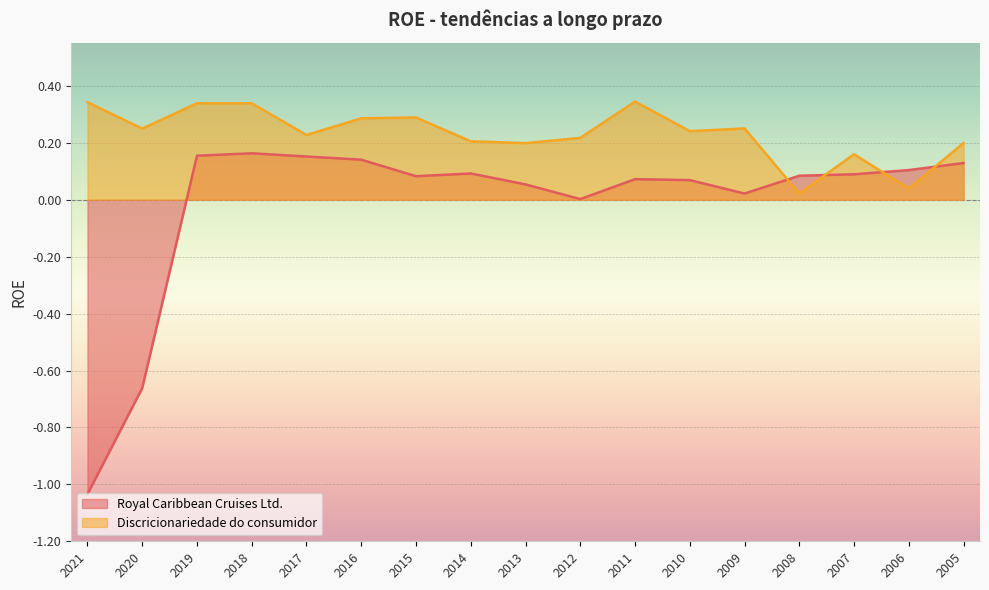

How many series are shown in this chart?

2